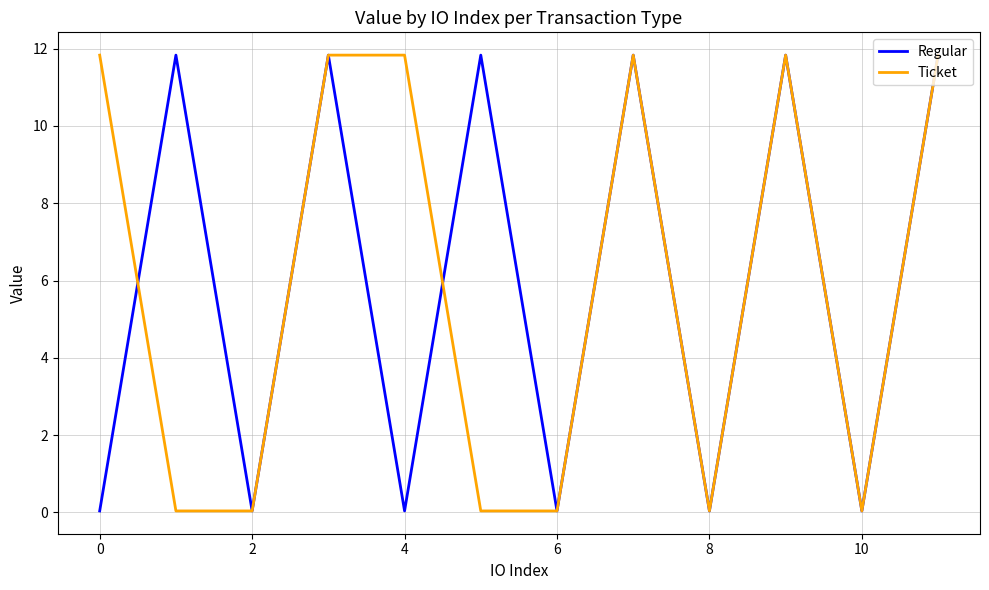

How many interior local valleys does the Regular series have?

5